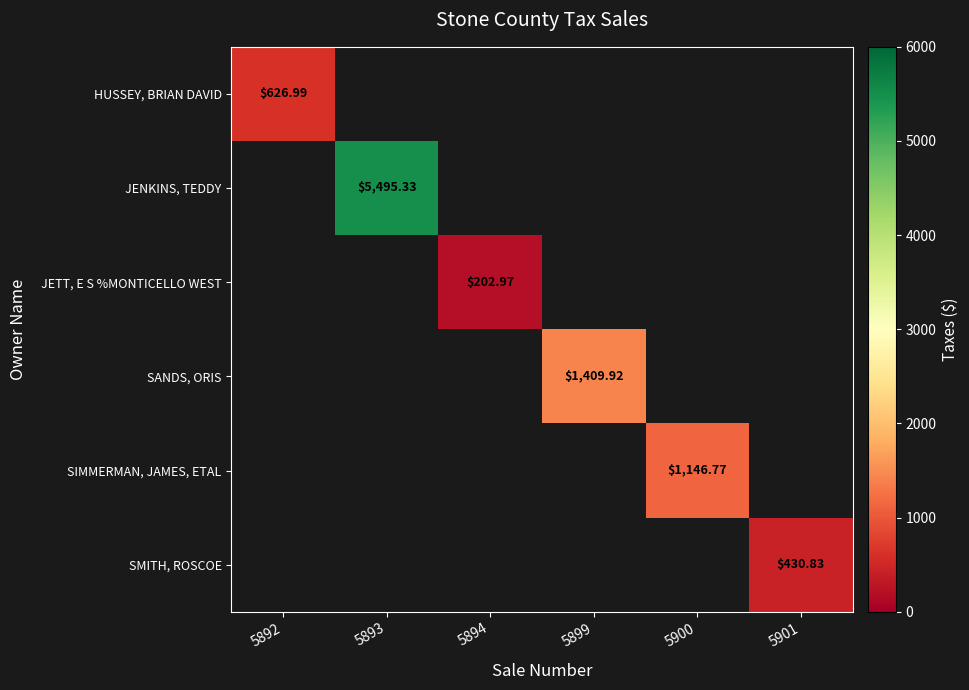

What value does the SIMMERMAN, JAMES, ETAL series have at 5900?

1146.8